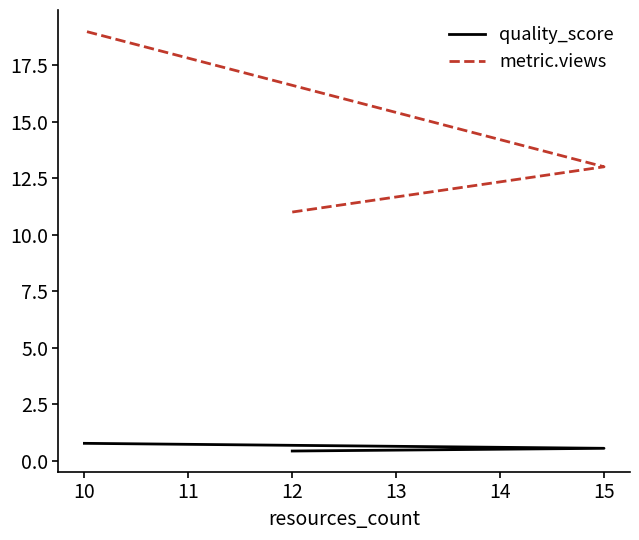

Which series has the largest range (max minus min)?

metric.views